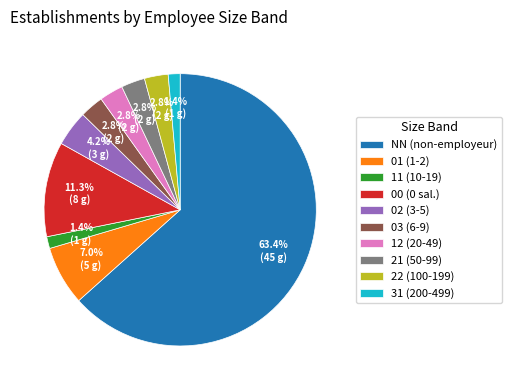

What percentage is the 21 slice, to the nearest percent?

3%